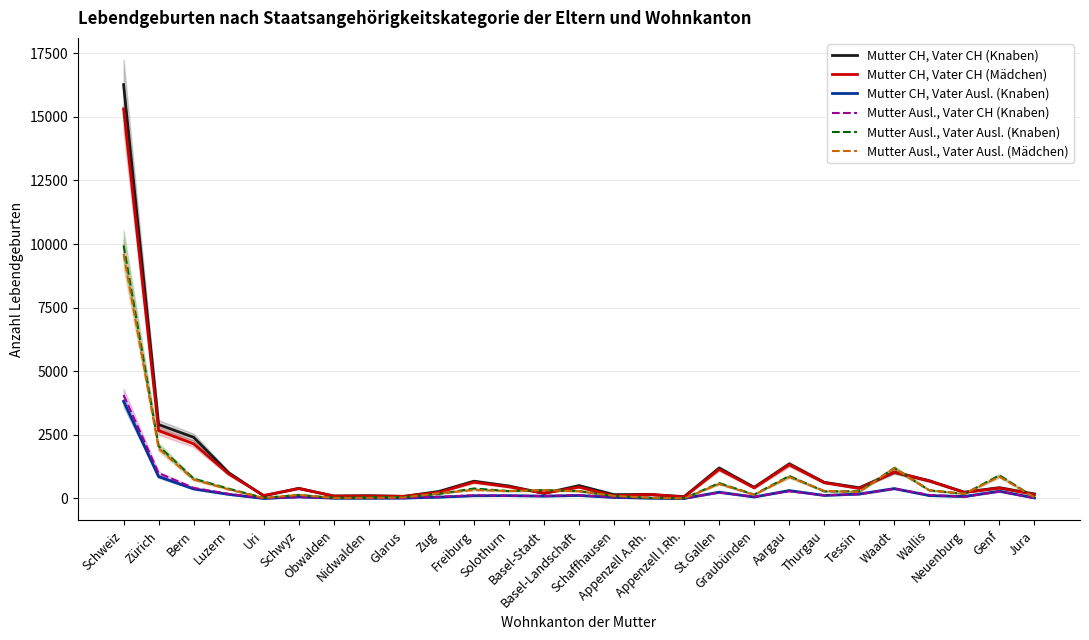

True or false: Mutter CH, Vater CH (Mädchen) has a value of 236 at Zug.

True